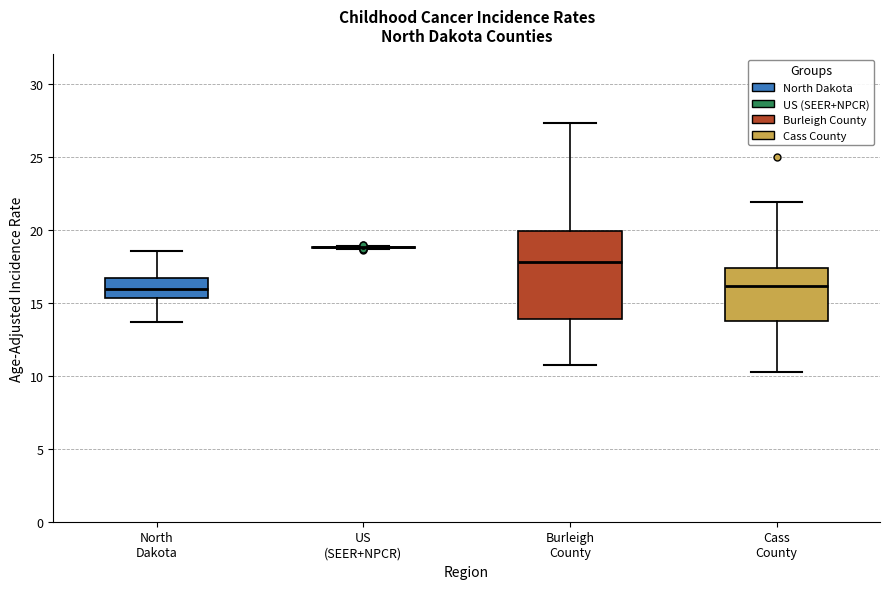

Reading left to right, transcribe this box plot: for each box, give where its median line is, the range the box spans, and where its two whiskers end, as read against the y-axis. The values are not printed on the chart, so give them approximately, as read against the axis.

North Dakota: median 16.0, box 15.5 to 16.5, whiskers 13.5 to 18.5
US (SEER+NPCR): box collapsed to a line at 19.0, whiskers 18.5 to 19.0
Burleigh County: median 18.0, box 14.0 to 20.0, whiskers 11.0 to 27.5
Cass County: median 16.0, box 14.0 to 17.5, whiskers 10.5 to 22.0